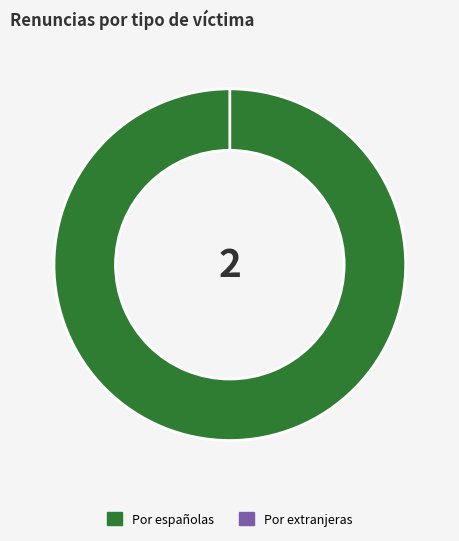

Does Zaragoza represent more than half of the total?

No